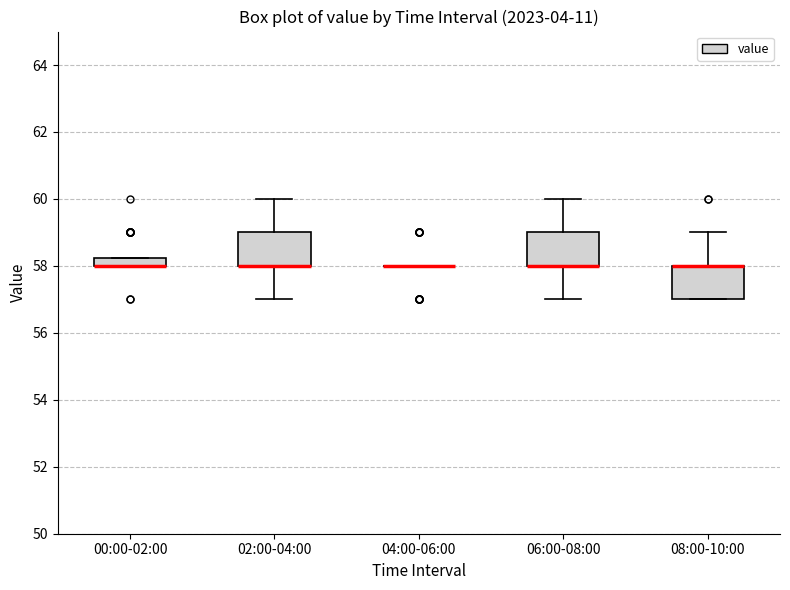

Where does the lower whisker of the box for 02:00-04:00 end on the y-axis? The values are not printed on the chart, so give them approximately, as read against the axis.

57.0